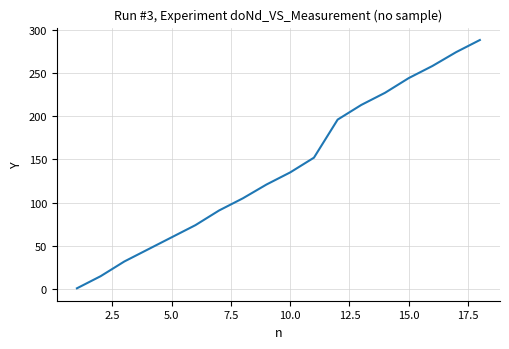

What is the difference between the maximum and minimum values?

287